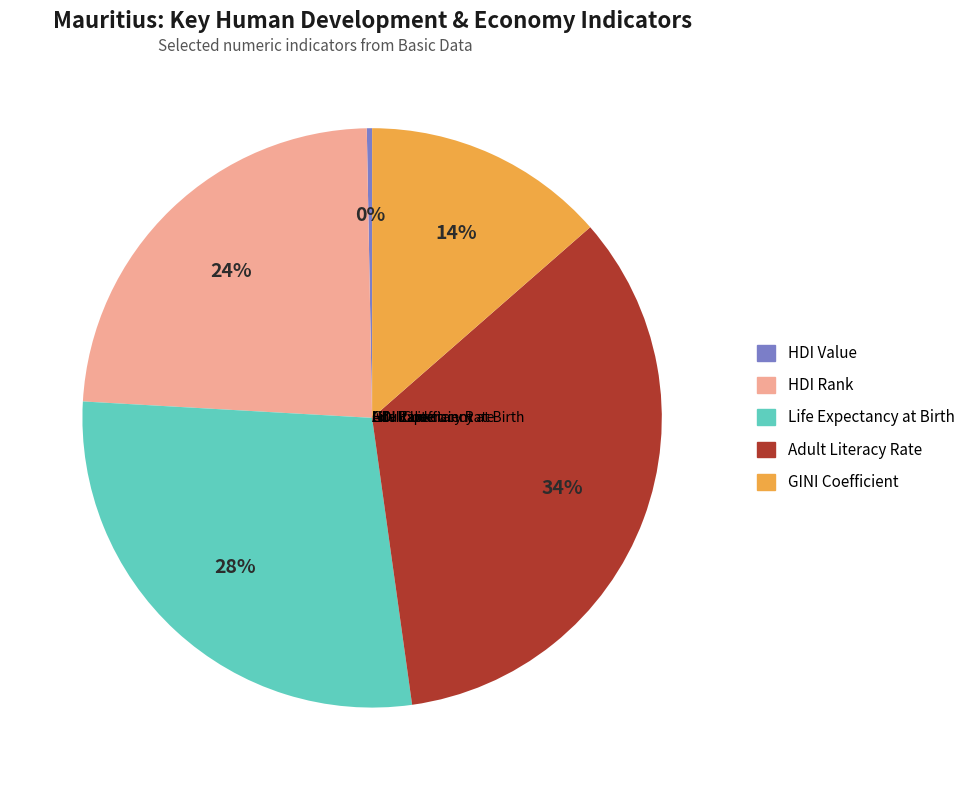

Is there any slice that represents more than half of the pie?

No